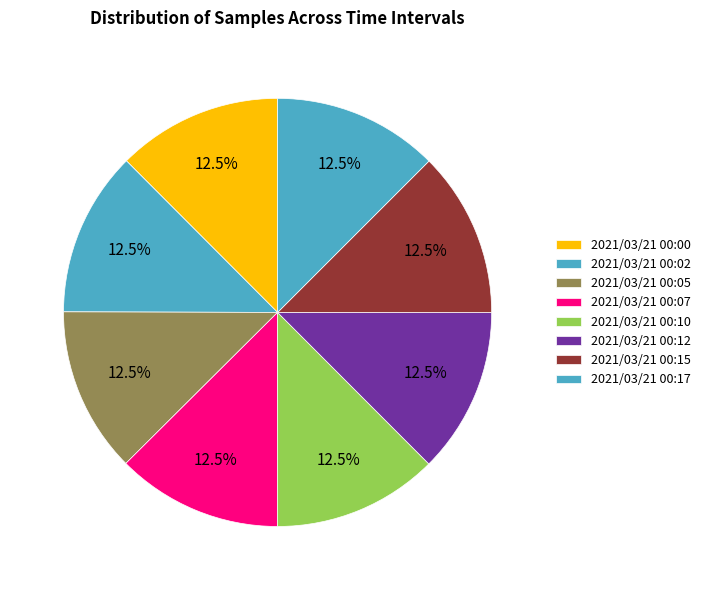

The 2021/03/21 00:07 slice represents 1% of the pie. True or false?

False